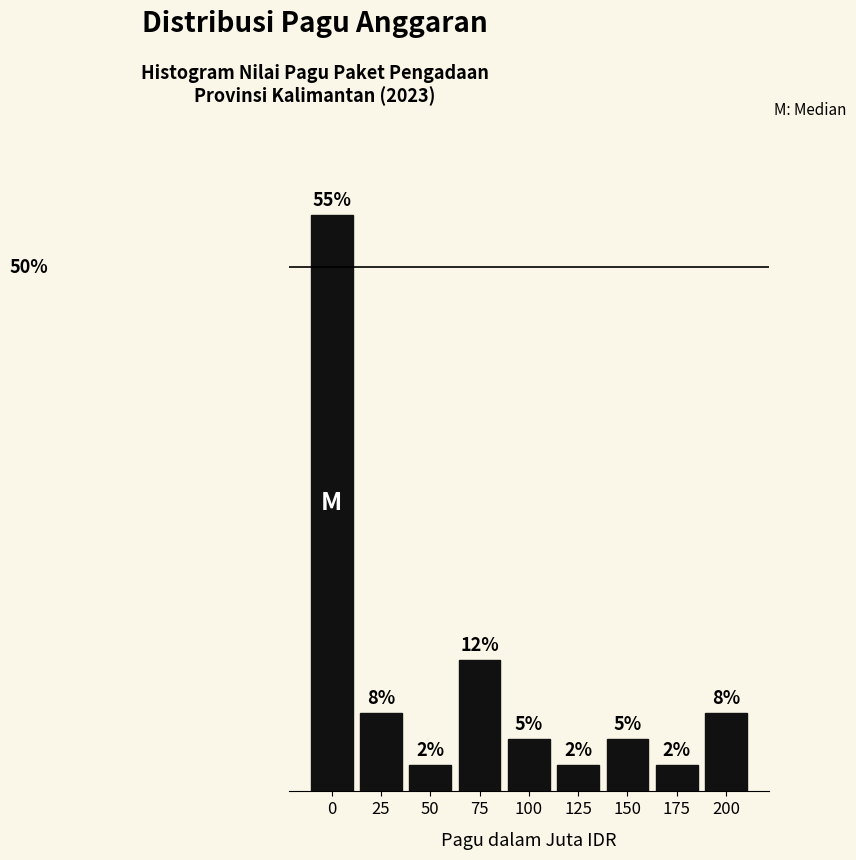

Does the chart contain any negative values?

No